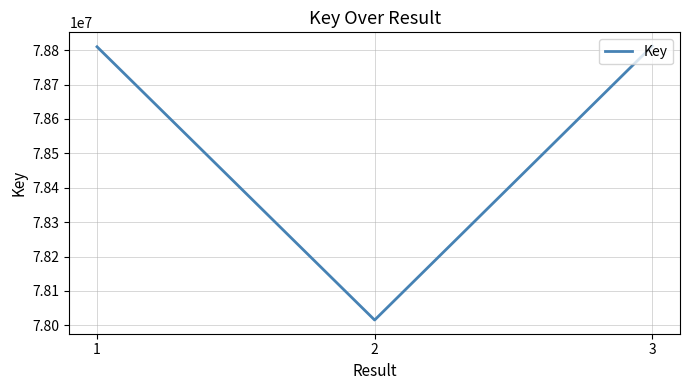

At which label is the value closest to 78413686?

1